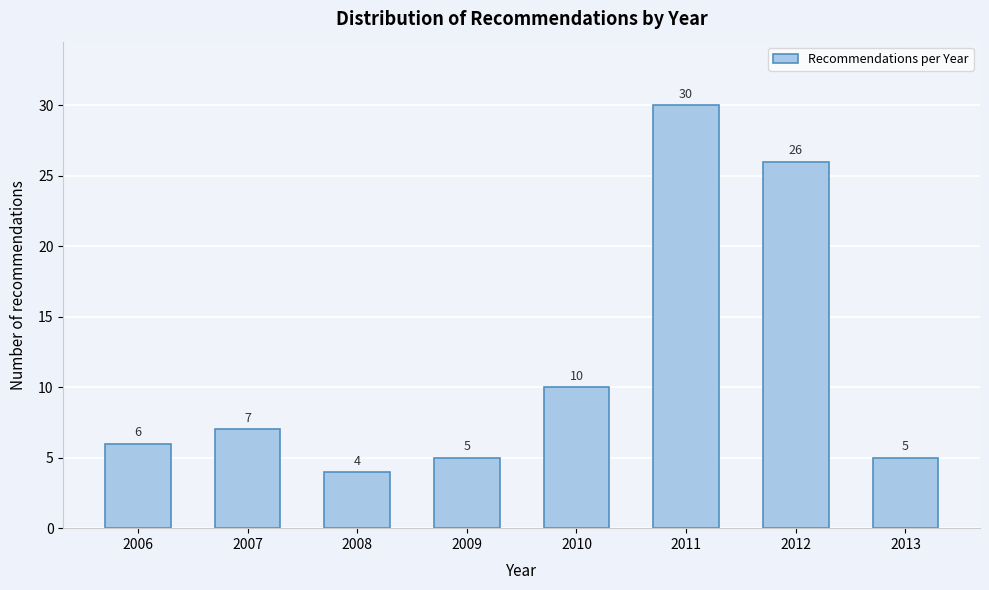

Reading left to right, what are all the values shown in this chart?

2006=6	2007=7	2008=4	2009=5	2010=10	2011=30	2012=26	2013=5